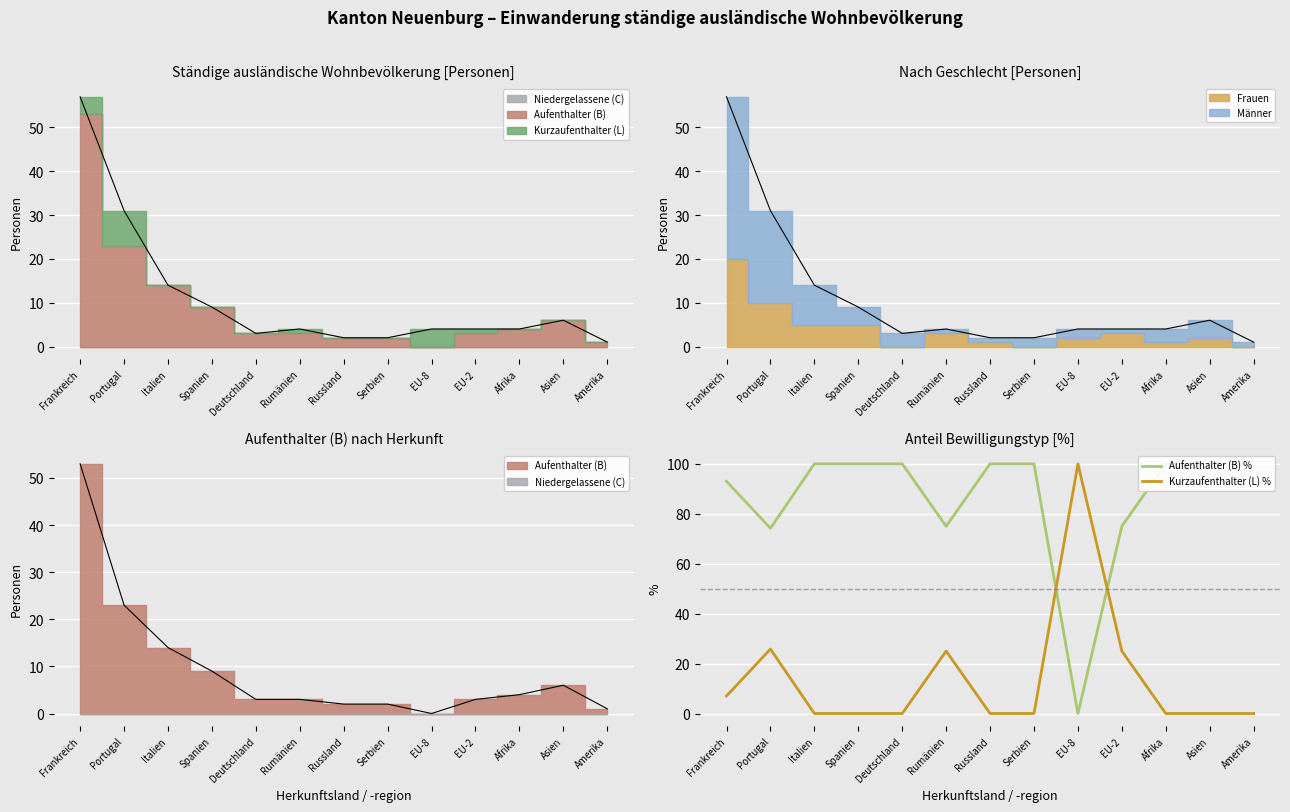

Is it true that Aufenthalter (B) % equals 48.1 at Russland?

False